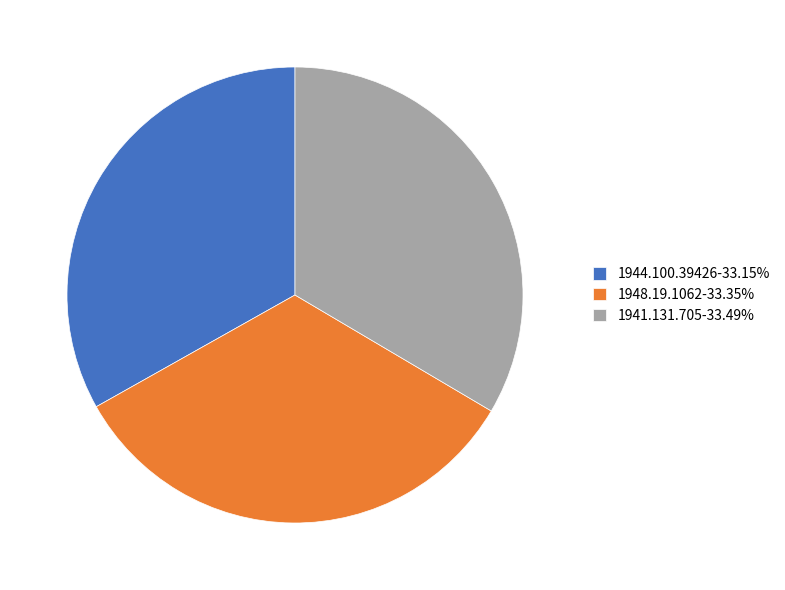

Does 1948.19.1062-33.35% account for over 50% of the chart?

No